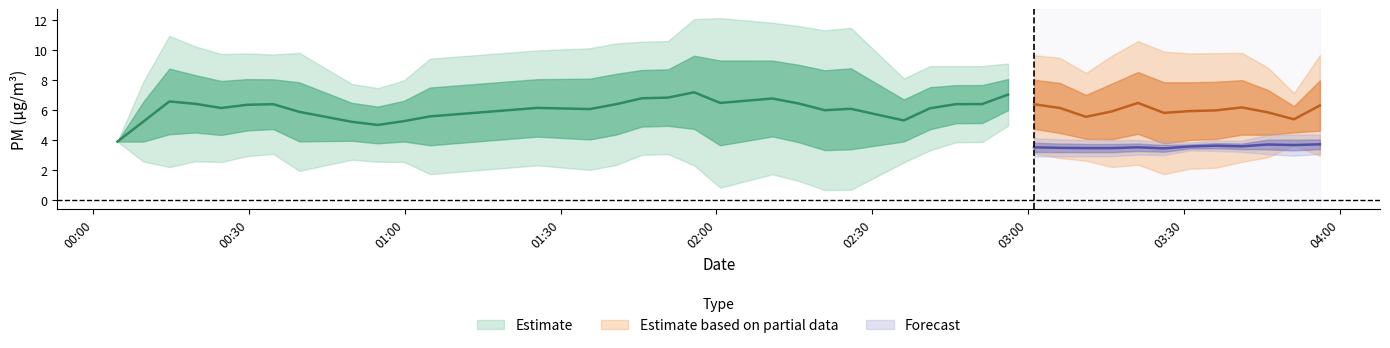

Where does the P2 series first go above 3?

2022-10-18T00:04:38